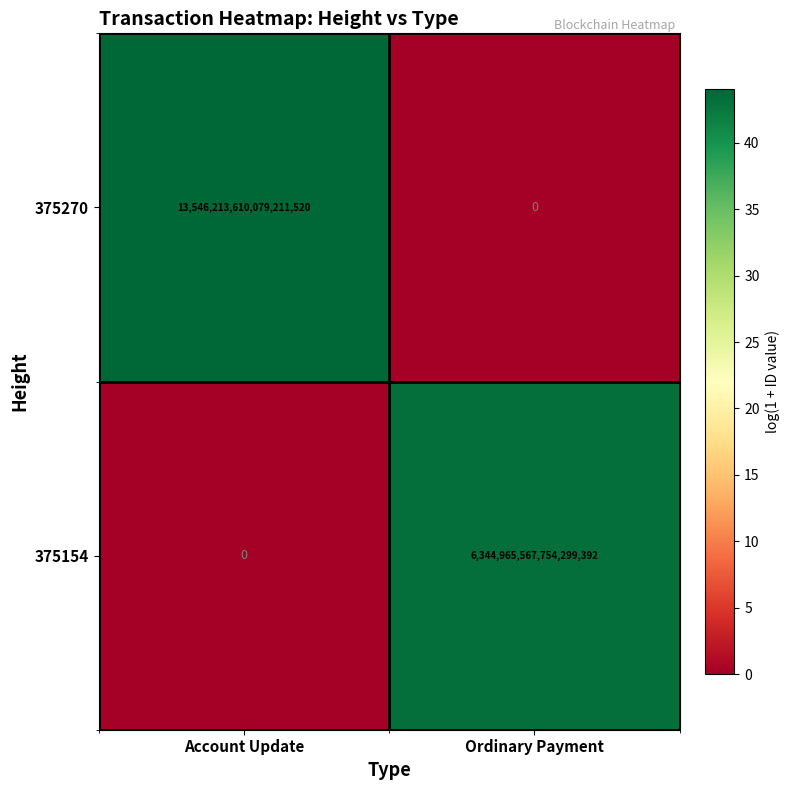

Which series has the largest total across all categories?

375270